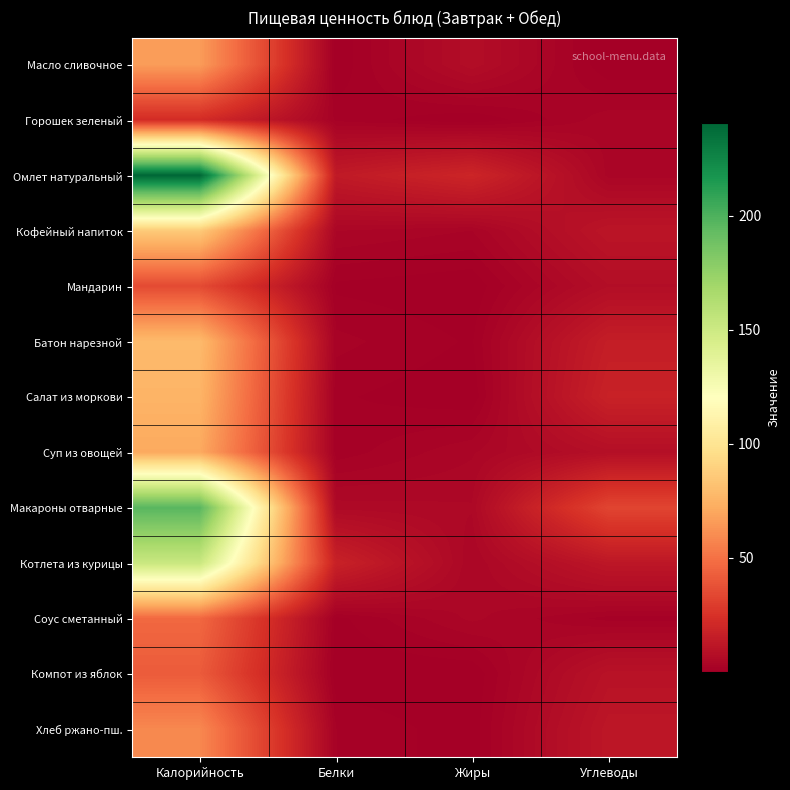

Which series has the widest spread of values?

Омлет натуральный